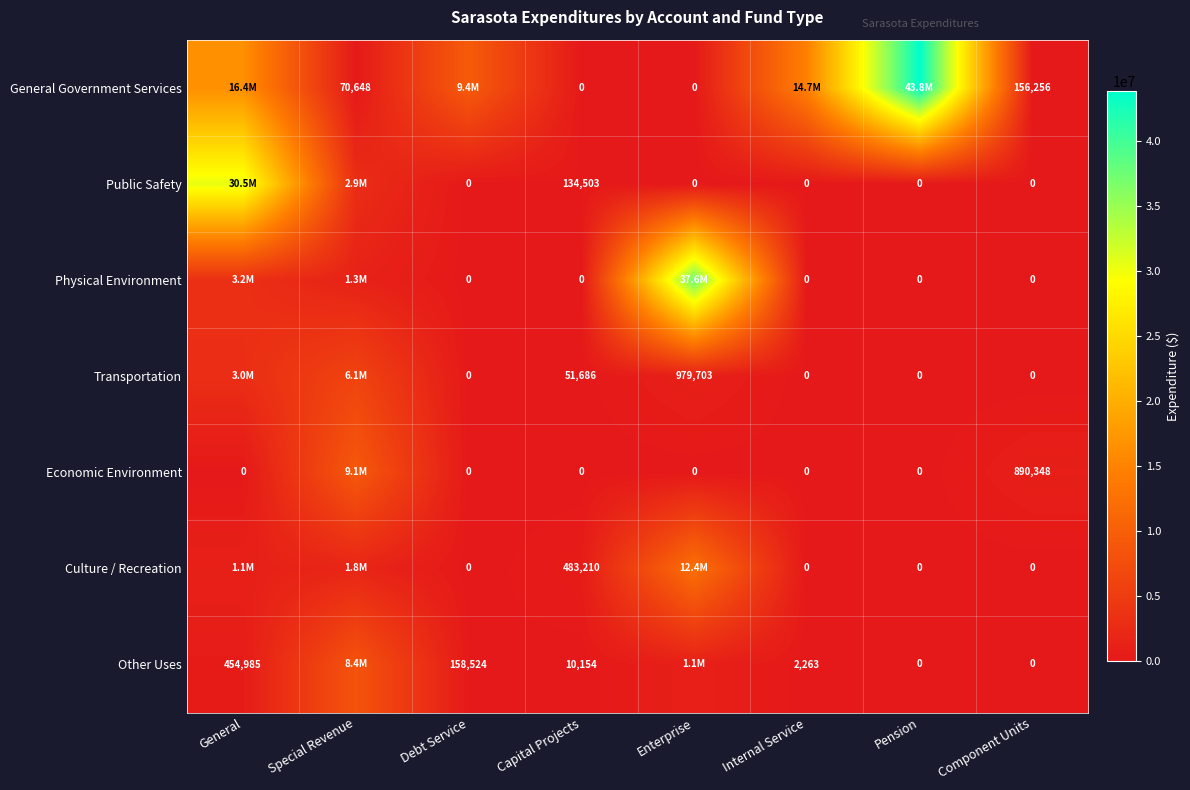

Is it true that General Government Services equals 33906 at Special Revenue?

False